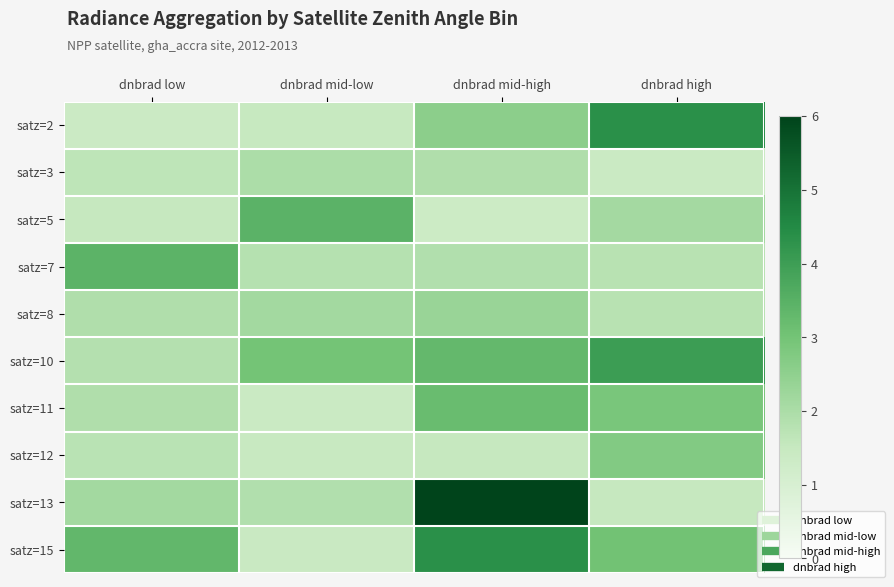

At dnbrad high, list the series in order from smallest to largest.

satz=3, satz=13, satz=7, satz=8, satz=5, satz=12, satz=11, satz=15, satz=10, satz=2